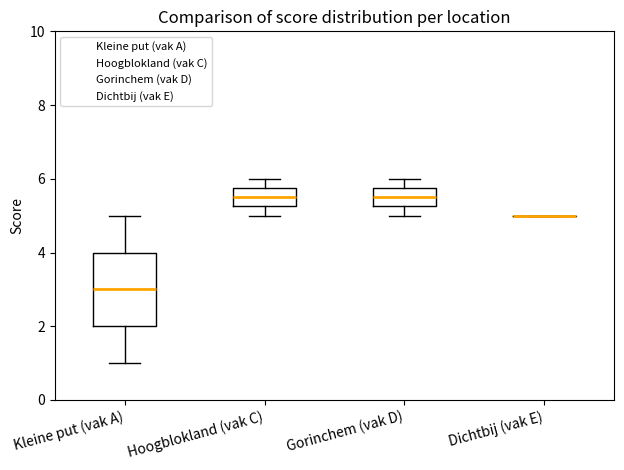

Which box is the tallest, from its lower edge to its upper edge?

Kleine put (vak A)